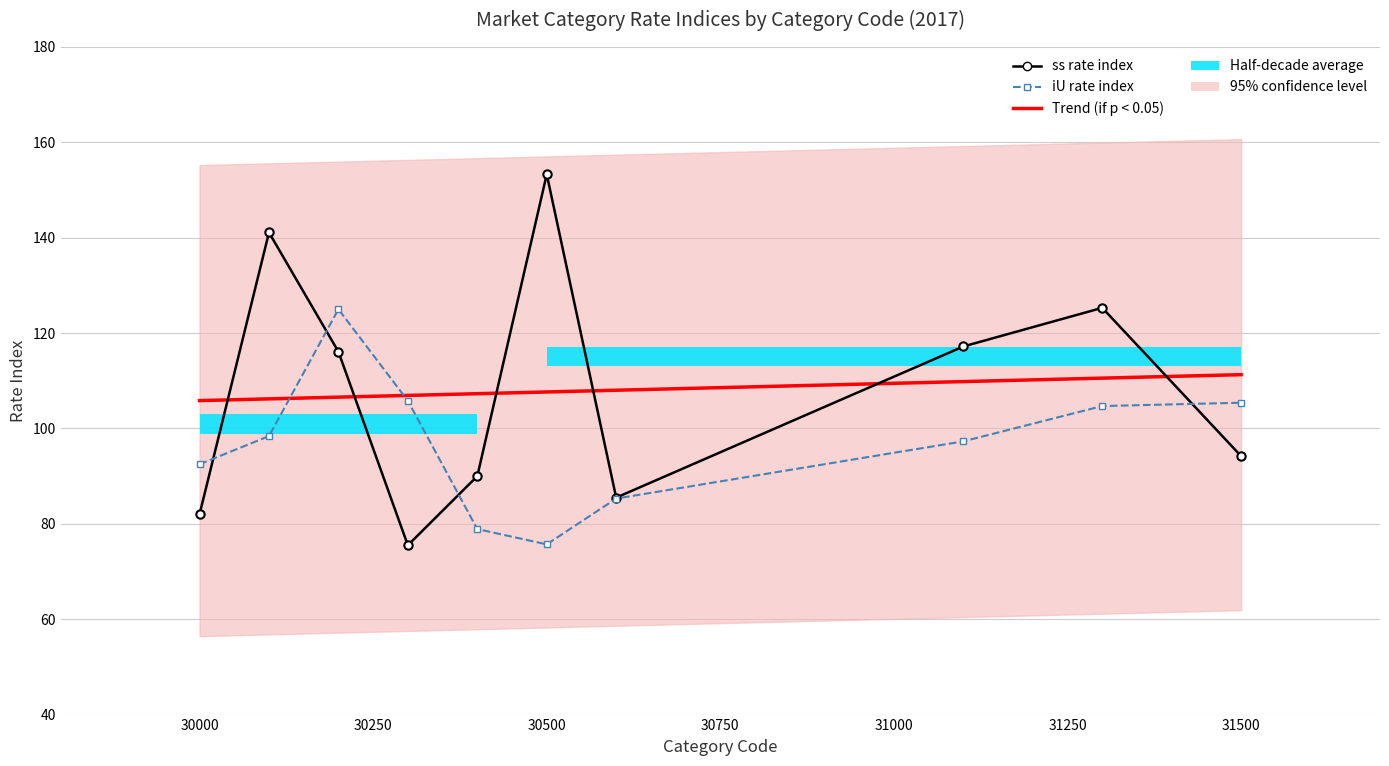

The value of ss rate index at 30250 is 31.1. True or false?

False